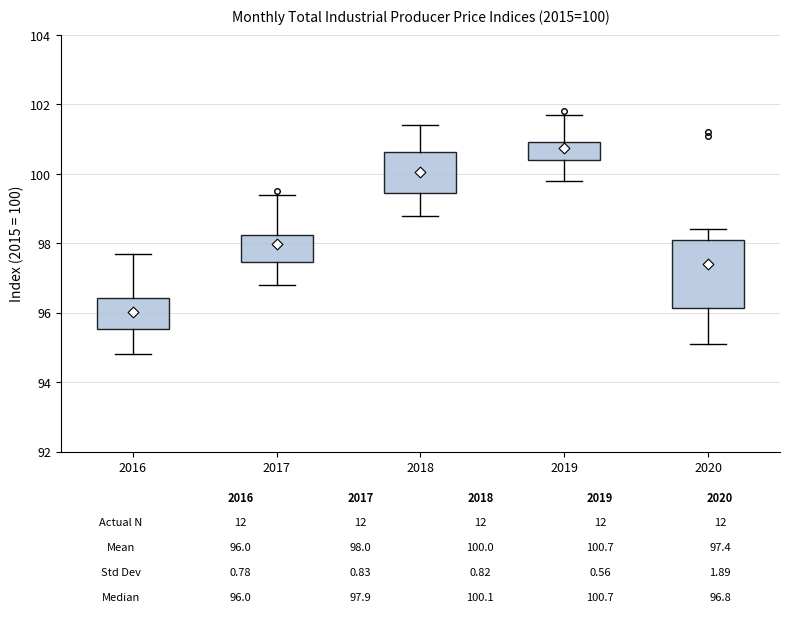

Which box is the tallest, from its lower edge to its upper edge?

2020